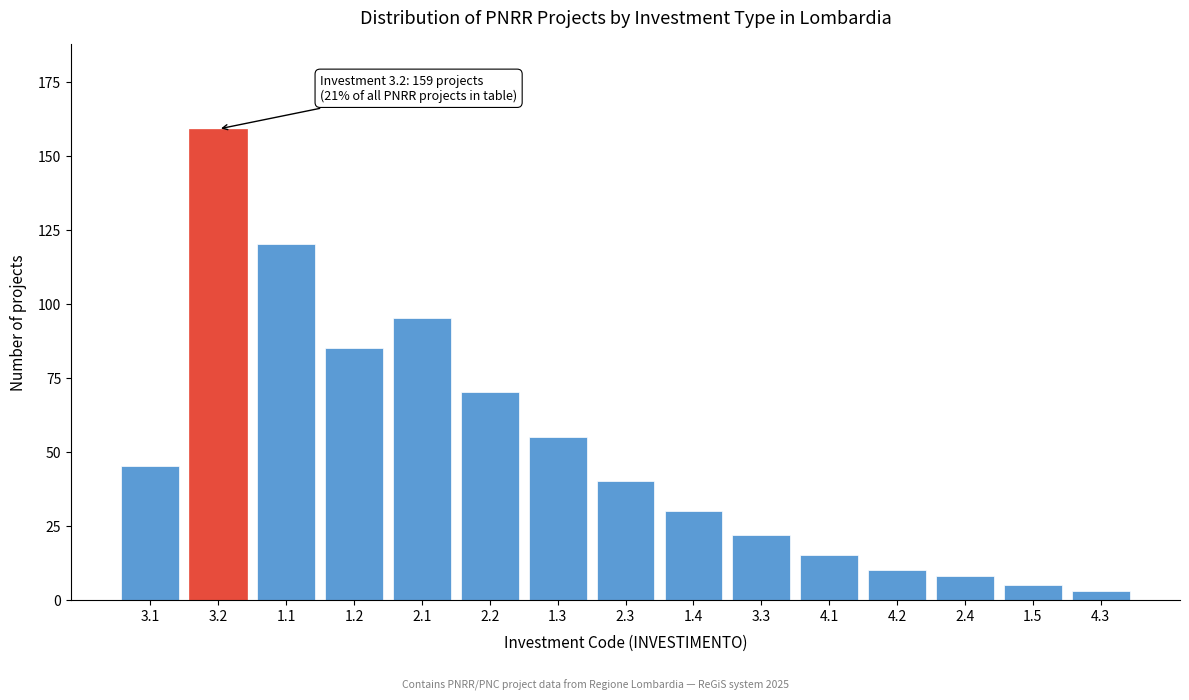

Reading left to right, extract all data points from this chart.

3.1=45	3.2=159	1.1=120	1.2=85	2.1=95	2.2=70	1.3=55	2.3=40	1.4=30	3.3=22	4.1=15	4.2=10	2.4=8	1.5=5	4.3=3